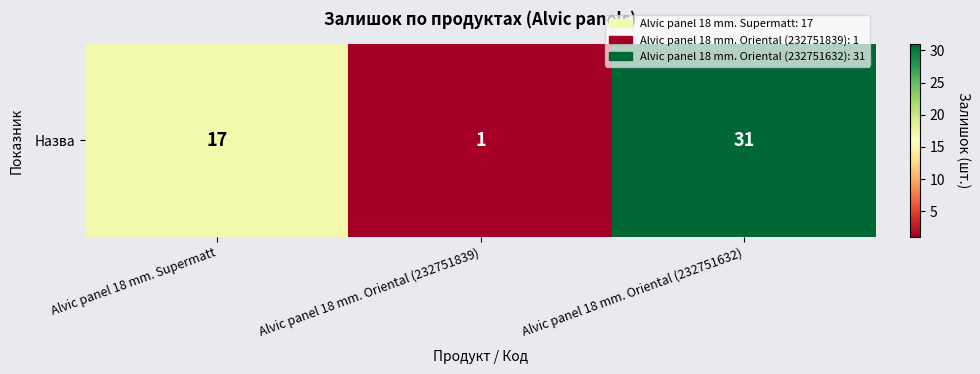

What is the greatest value displayed?

31